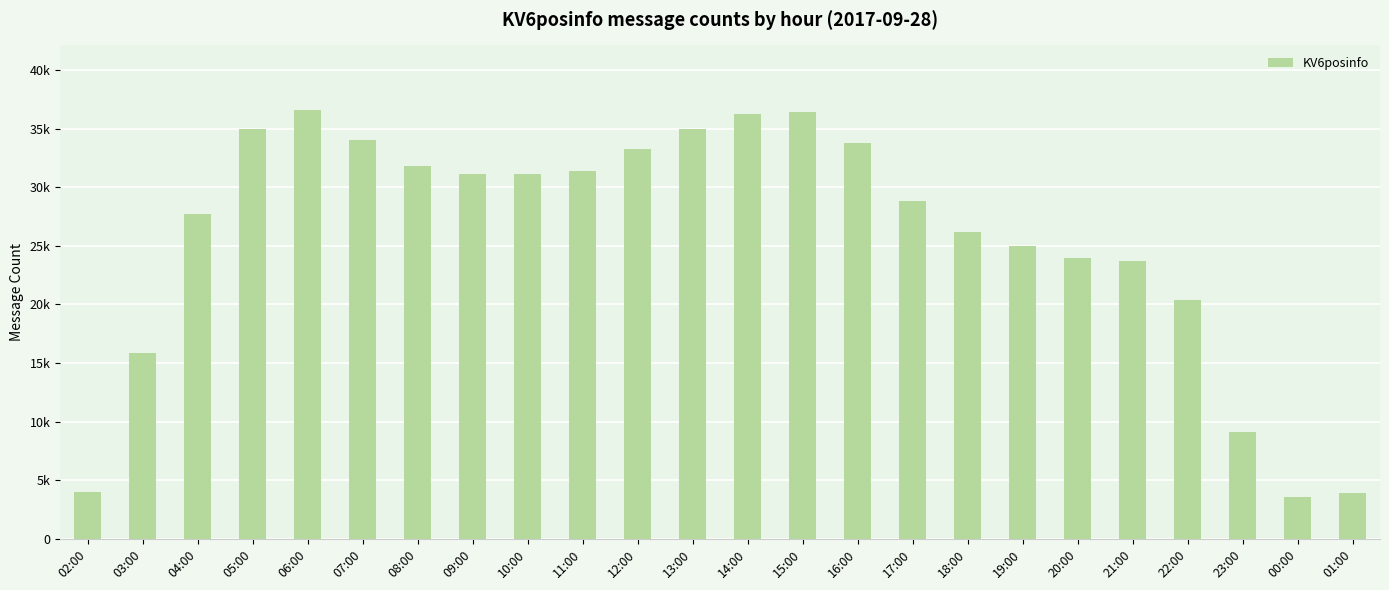

Are the bars horizontal?

No